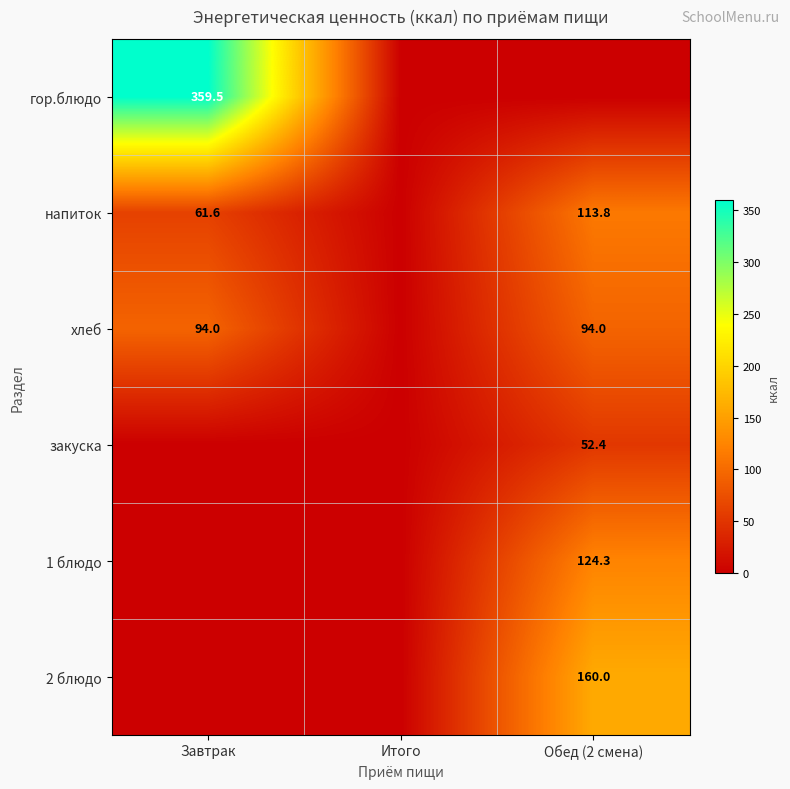

The гор.блюдо series shows 597.5 at Завтрак. True or false?

False